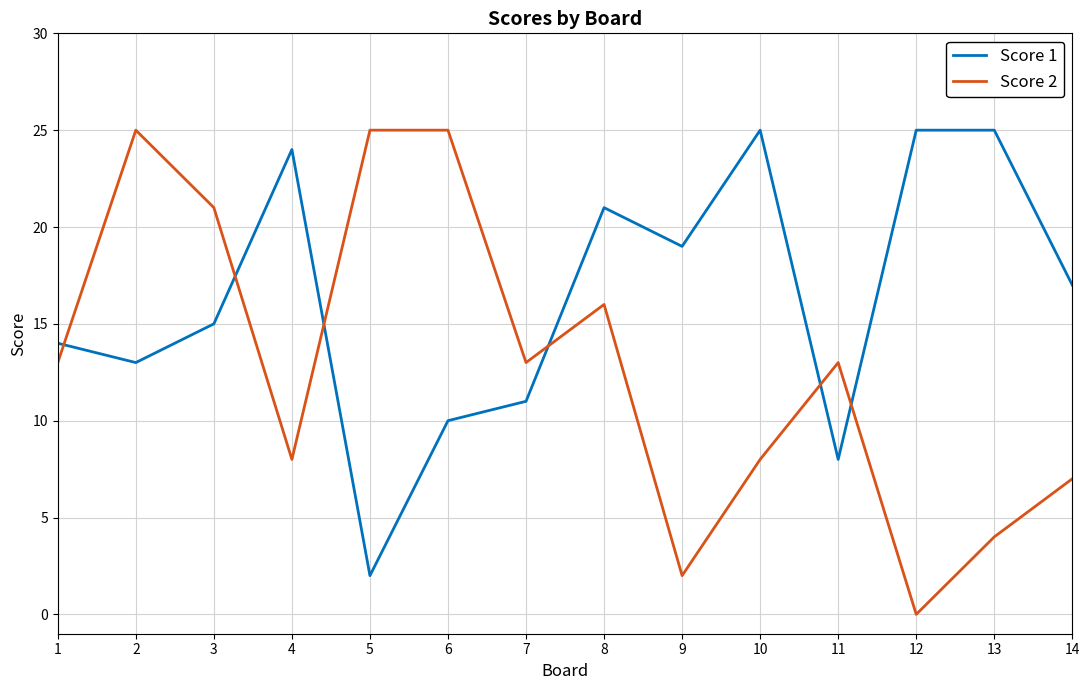

Which series changed the most between 9 and 12?

Score 1